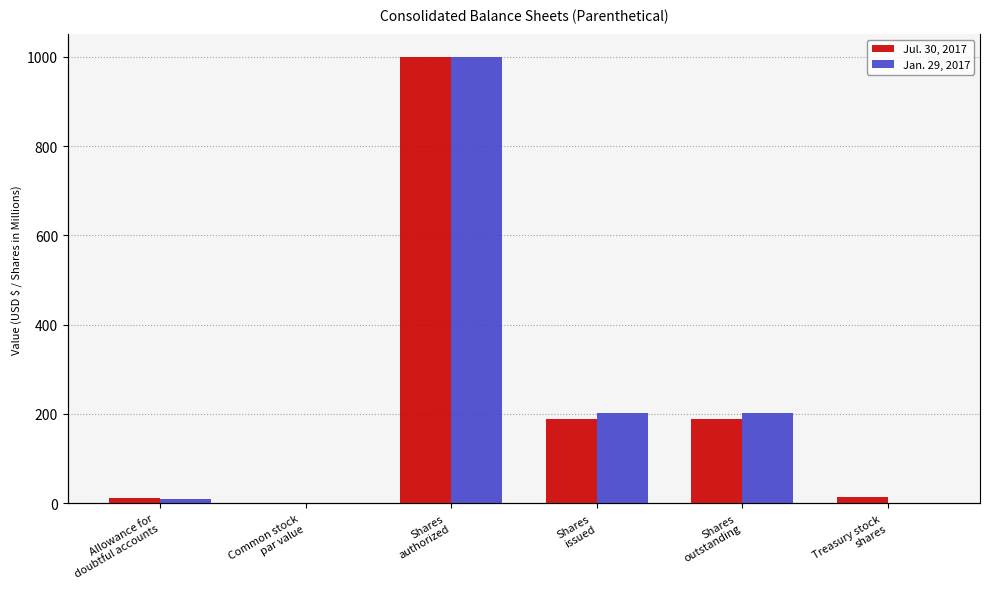

How many bars are there in total?

12